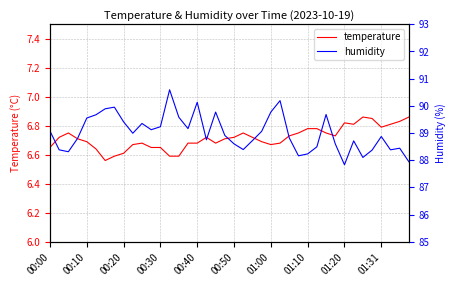

True or false: temperature has more than 0 points higher than both neighbors.

True